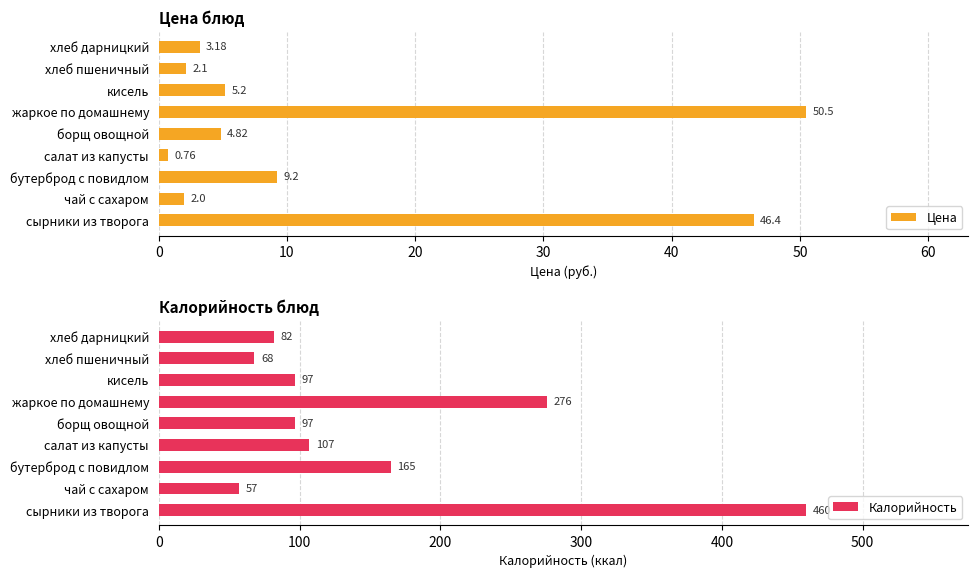

What are all the series names shown in the legend?

Цена, Калорийность